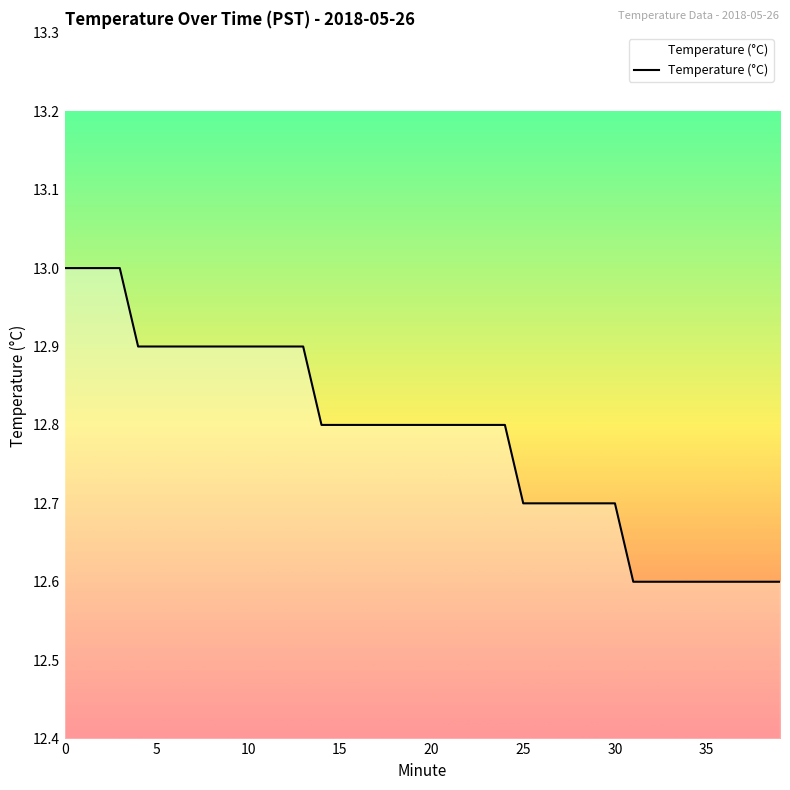

What is the difference between the maximum and minimum values?

0.4